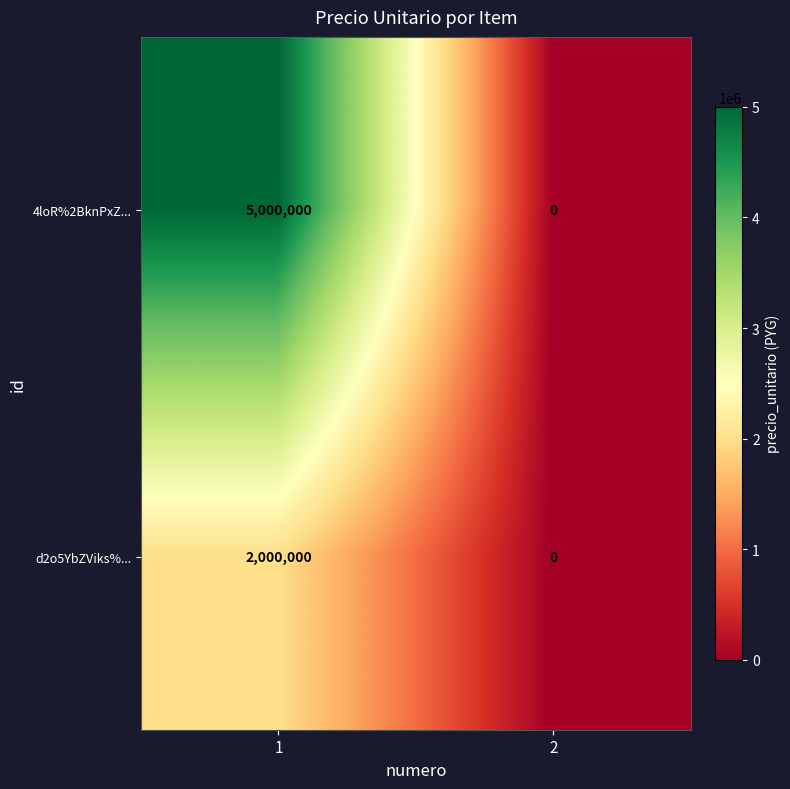

List the series in order of their peak value, lowest first.

d2o5YbZViks%..., 4loR%2BknPxZ...